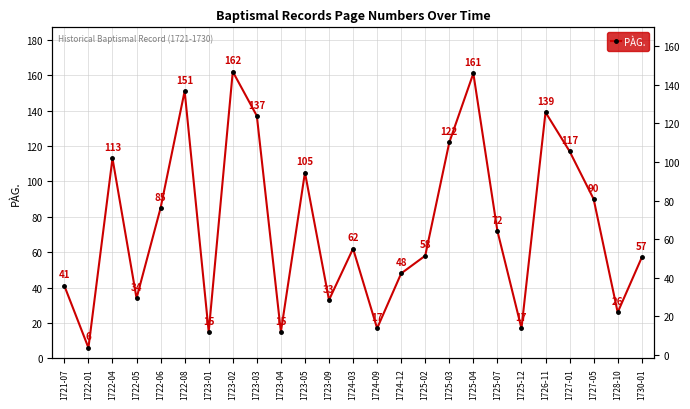

At which category does the data reach its first local peak?

1722-04